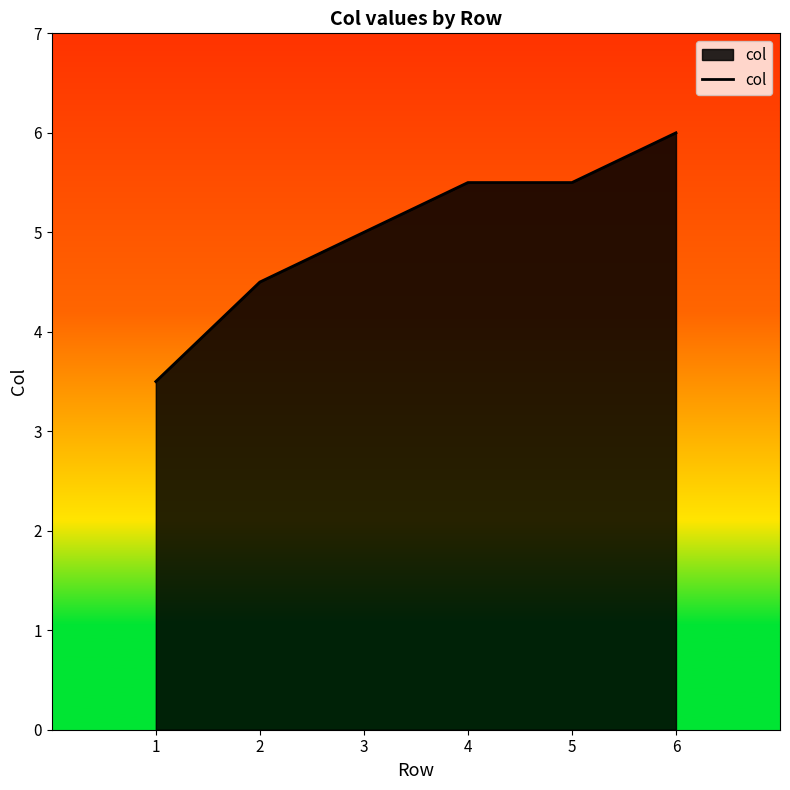

How many lines are shown in the chart?

1